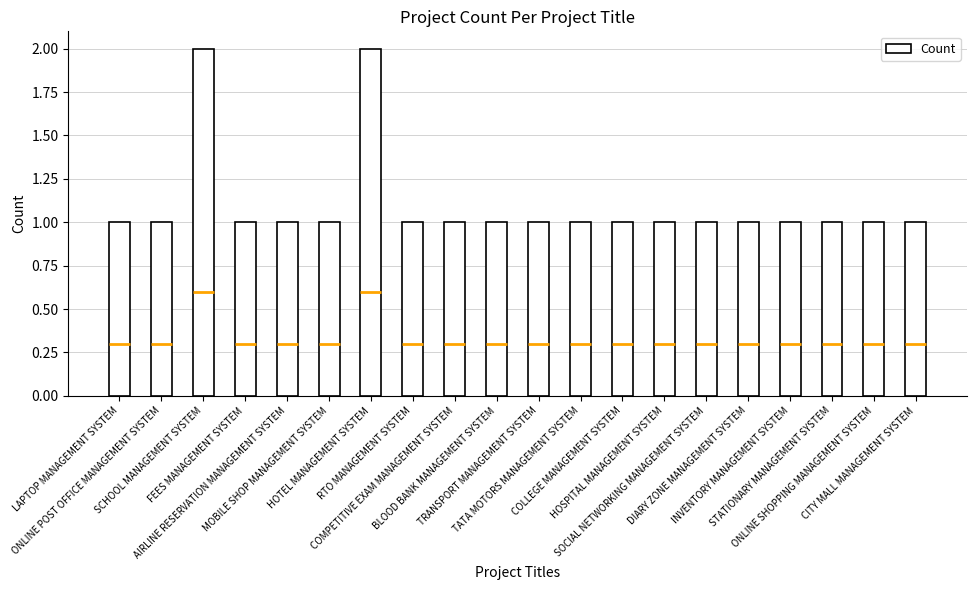

What is the maximum value shown in the chart?

2